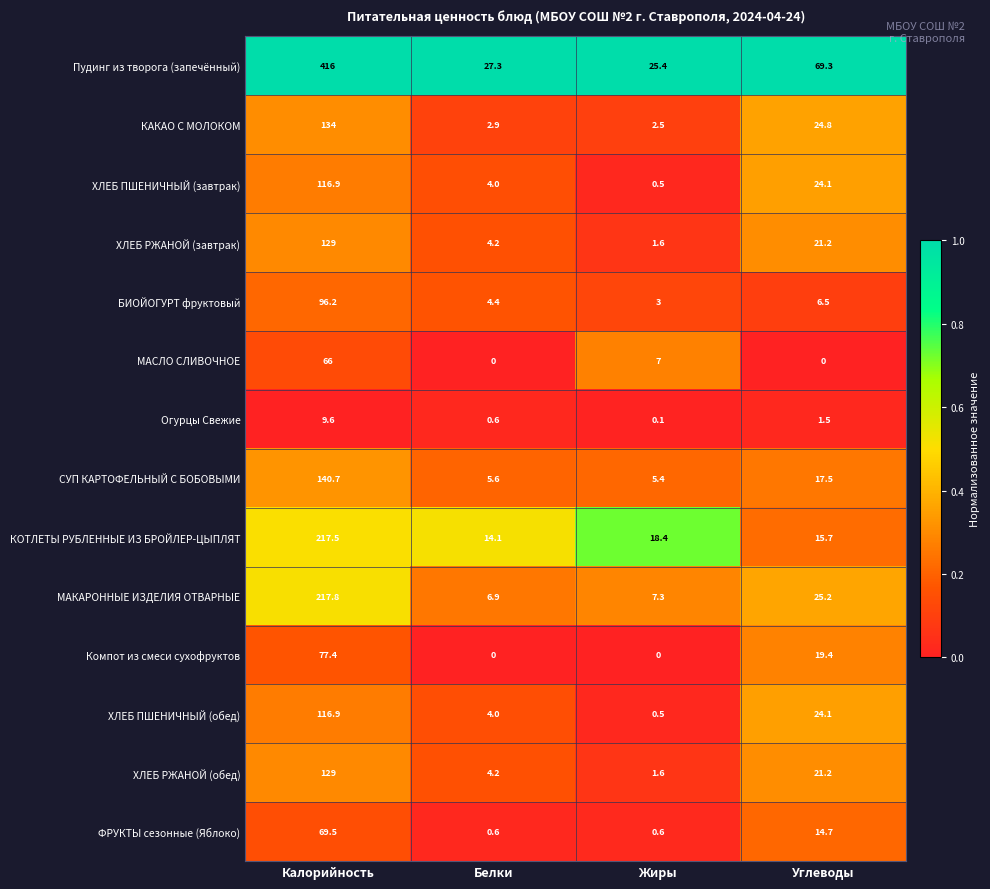

What is the maximum value for ХЛЕБ ПШЕНИЧНЫЙ (обед)?

116.9